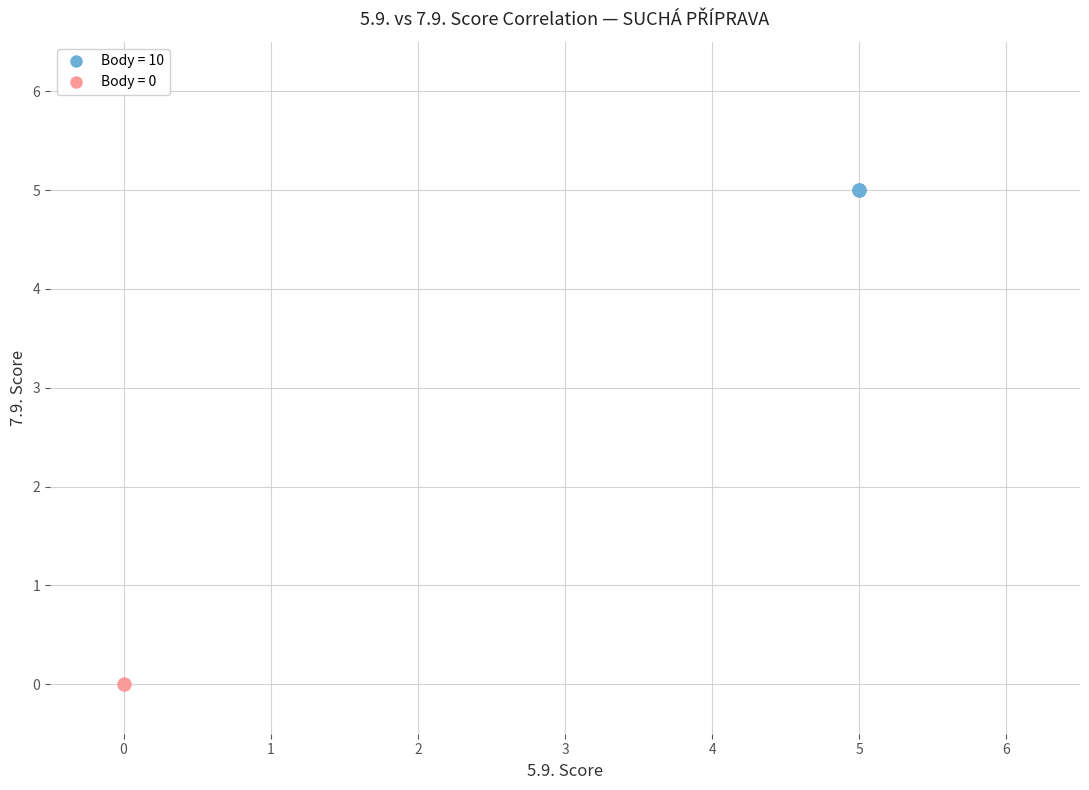

Which series reaches the minimum Y coordinate?

Body = 0